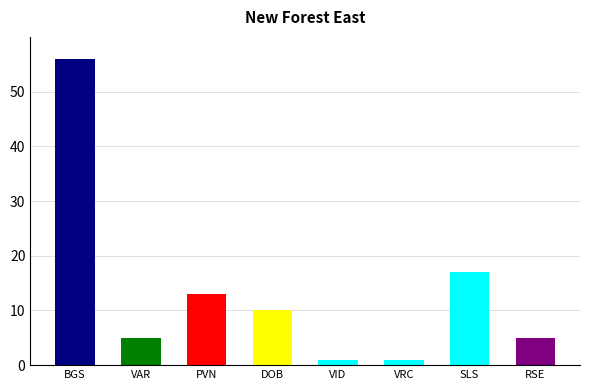

How many distinct data groups are displayed?

1